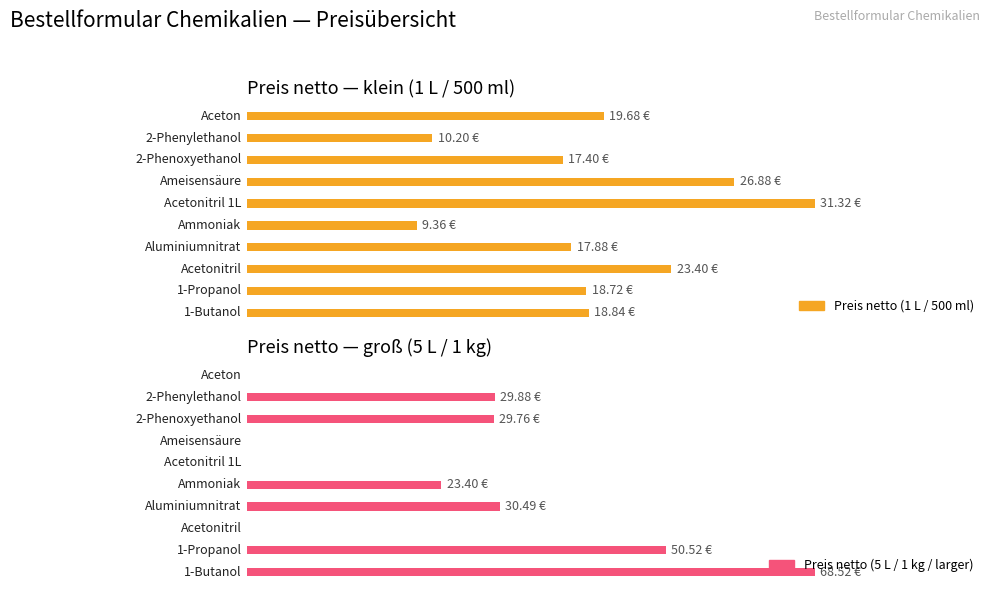

What is the minimum value for Preis netto (1 L / 500 ml)?

9.4